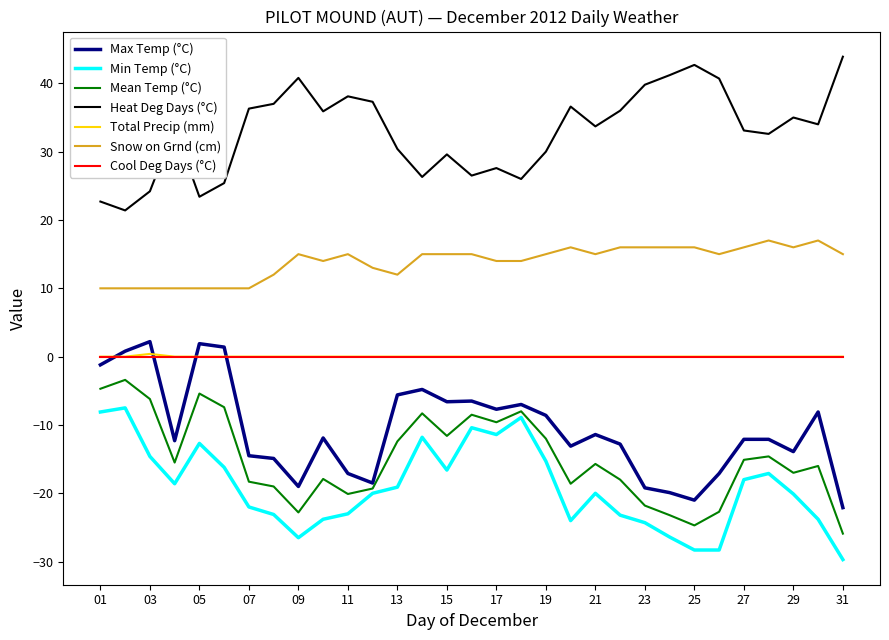

True or false: Mean Temp (°C) and Heat Deg Days (°C) cross at least once.

False